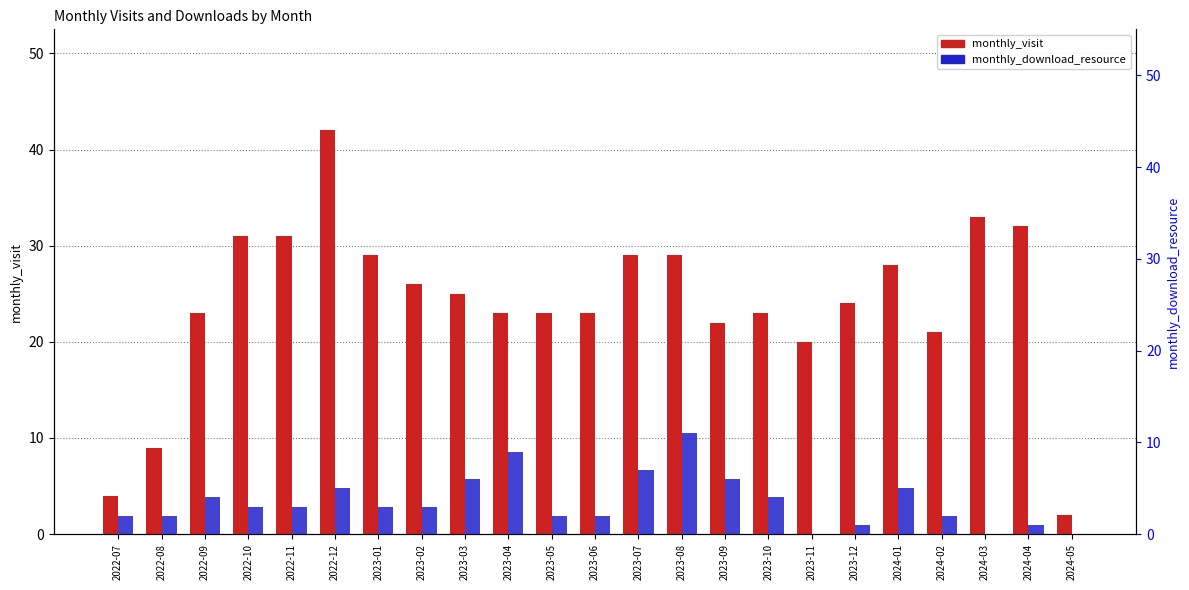

Which series has the largest range (max minus min)?

monthly_visit